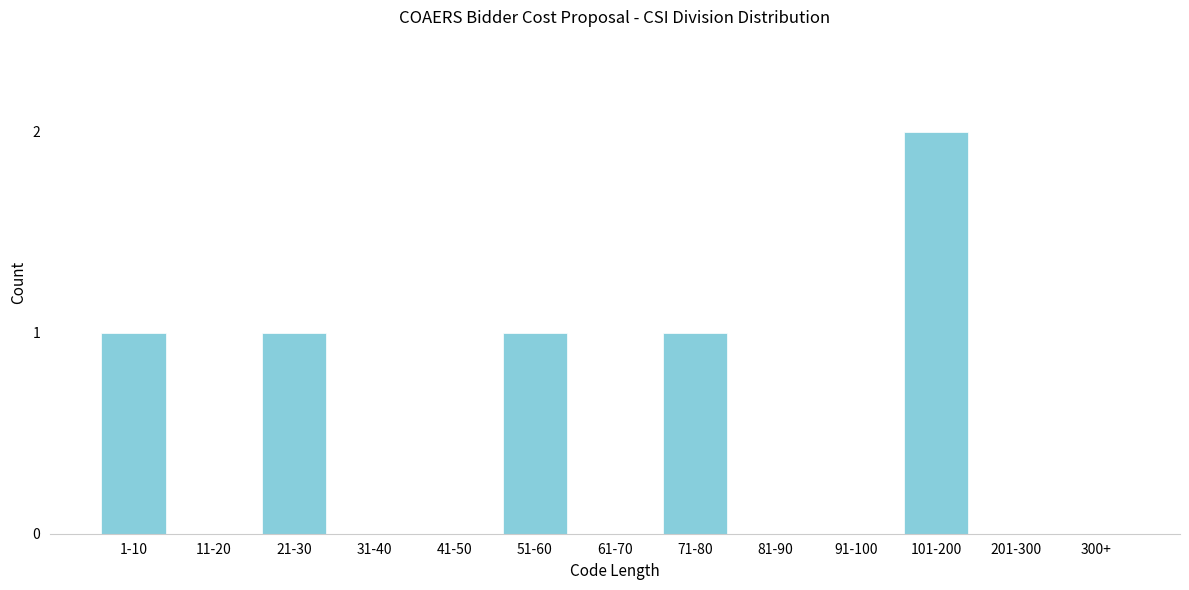

Reading left to right, extract all data points from this chart.

1-10=1	11-20=0	21-30=1	31-40=0	41-50=0	51-60=1	61-70=0	71-80=1	81-90=0	91-100=0	101-200=2	201-300=0	300+=0